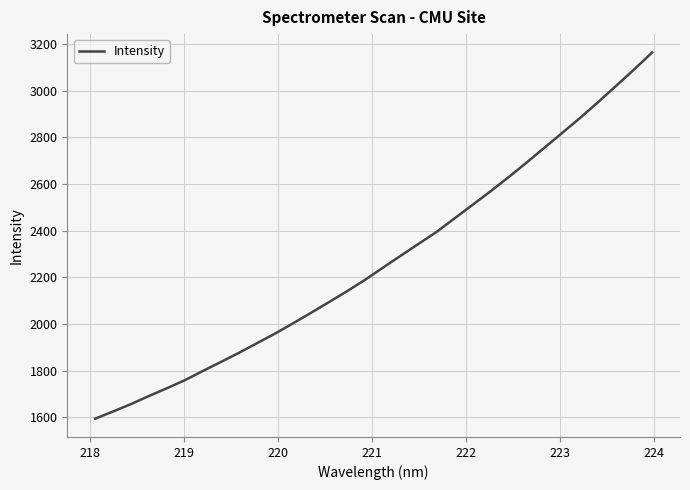

What is the difference between the maximum and minimum values?

1570.8